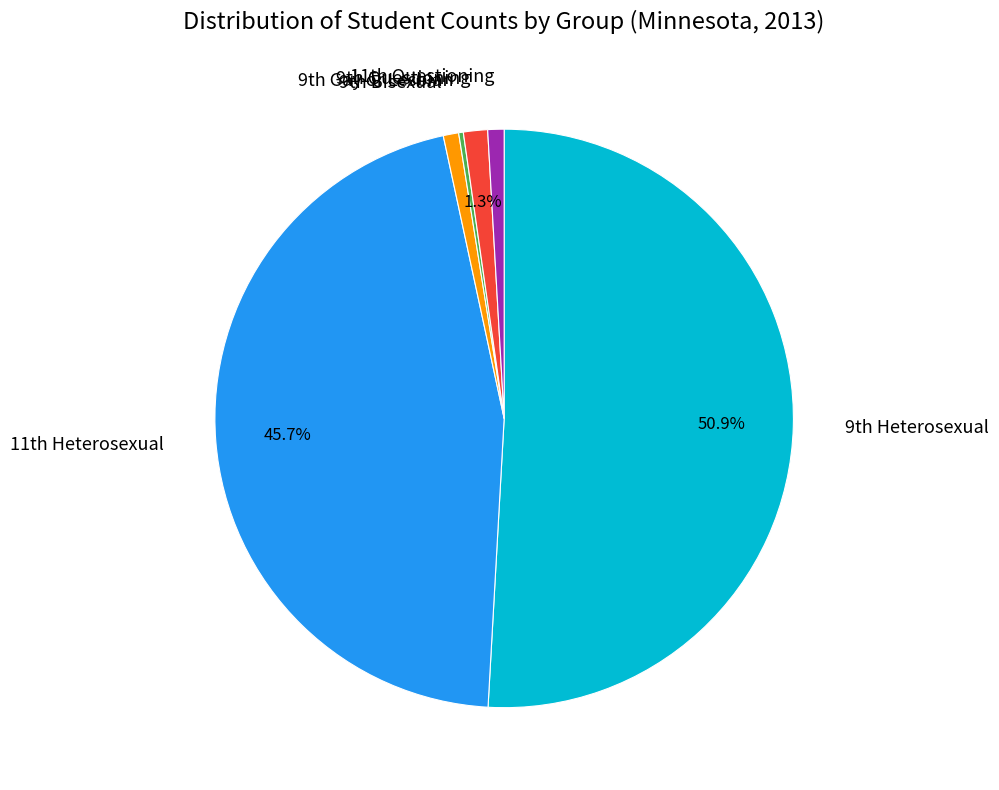

To the nearest percent, what is the difference between the largest and smallest slice percentages?

51%